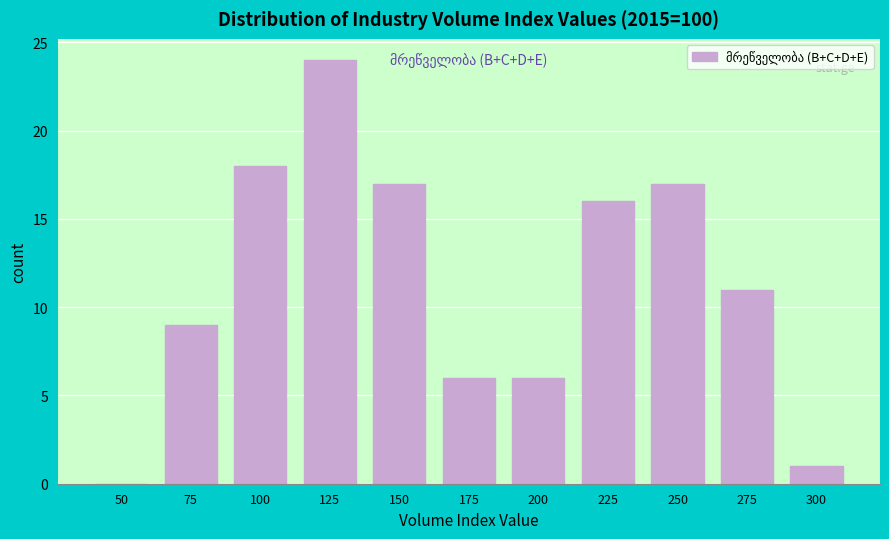

Reading left to right, list all the values displayed in this chart.

50=0	75=9	100=18	125=24	150=17	175=6	200=6	225=16	250=17	275=11	300=1